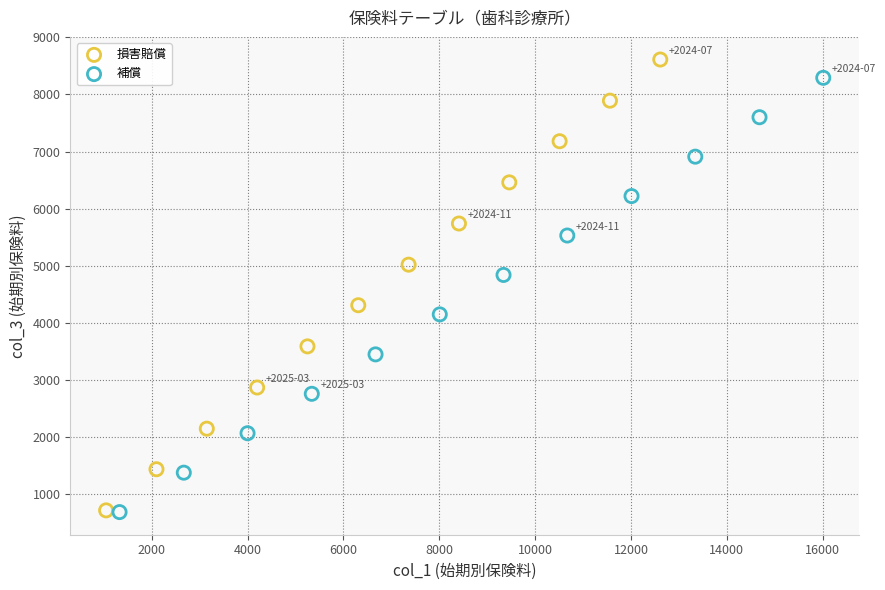

Which series reaches the maximum Y coordinate?

損害賠償